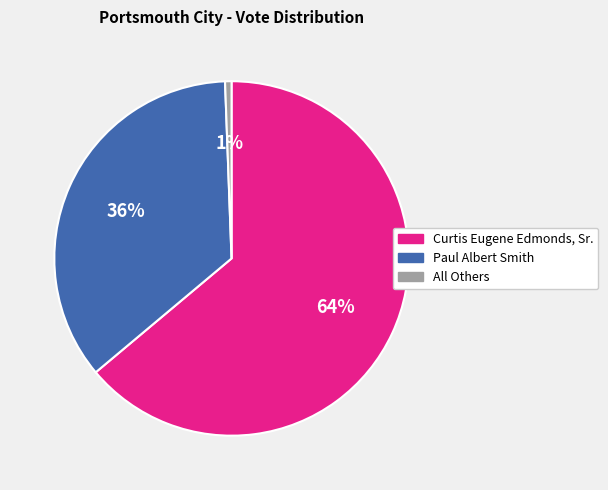

Which slice is the largest?

Curtis Eugene Edmonds, Sr.